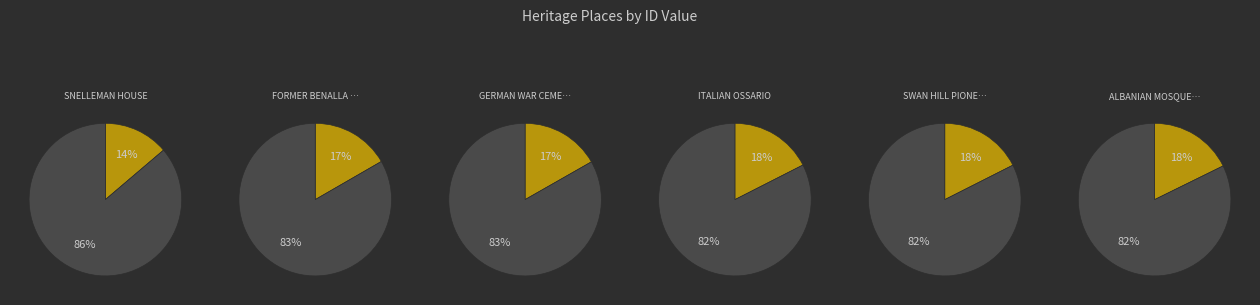

What is the change in value from FORMER BENALLA MIGRANT CAMP to GERMAN WAR CEMETERY?

+1055